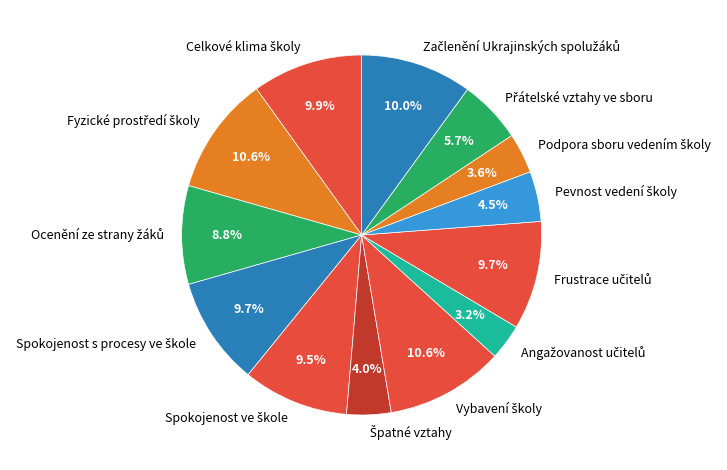

Is there any slice that represents more than half of the pie?

No